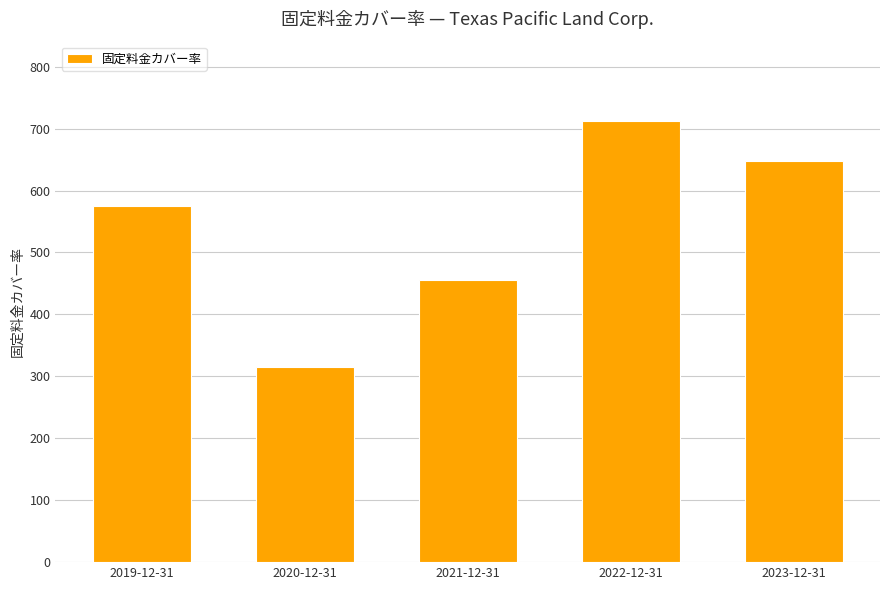

What is the sum of the values at 2022-12-31 and 2023-12-31?

1360.0